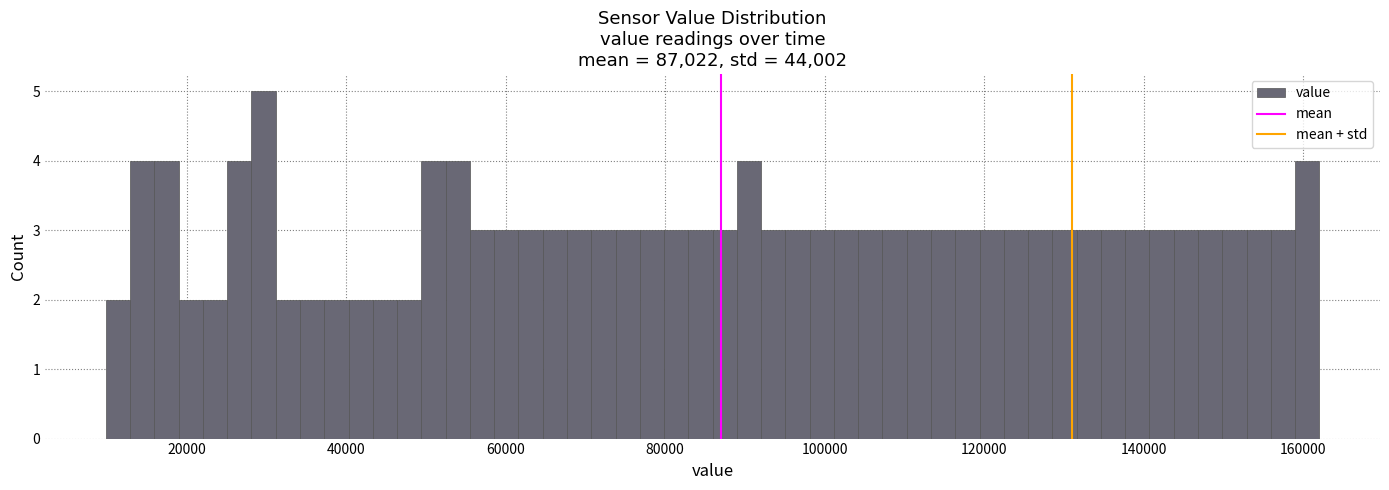

Around what value on the x-axis is the tallest bar? Give the approximate position of its centre, as read against the axis.

30000